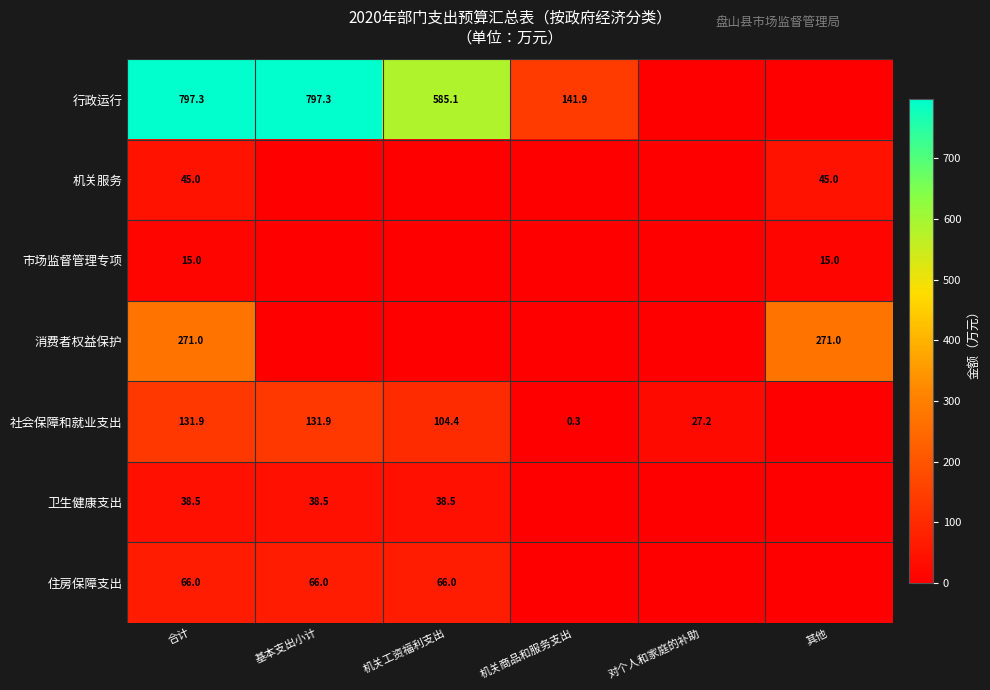

At which category is the sum across all series the highest?

合计